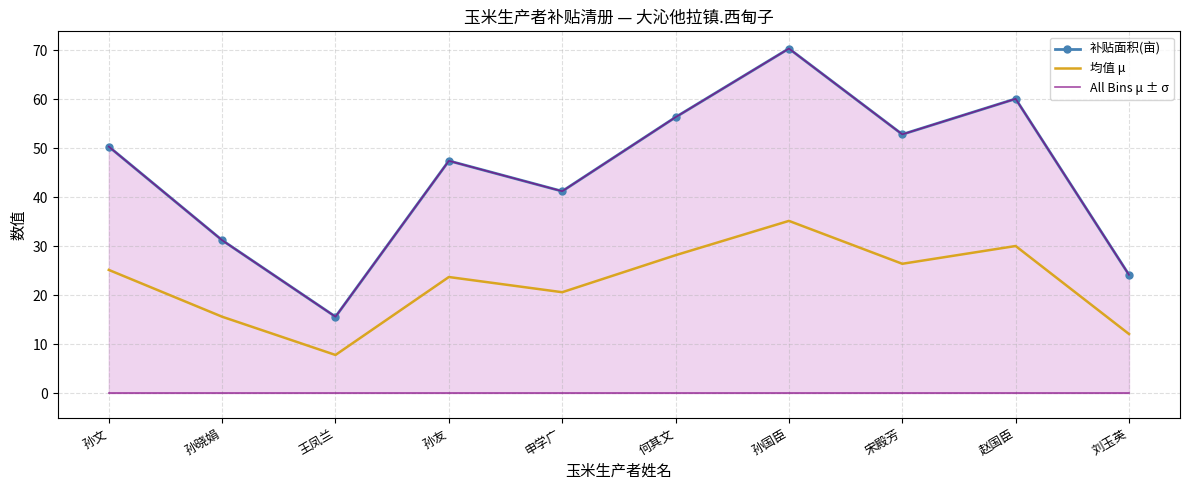

List the series in order of their peak value, lowest first.

均值 μ, 补贴面积(亩), All Bins μ ± σ